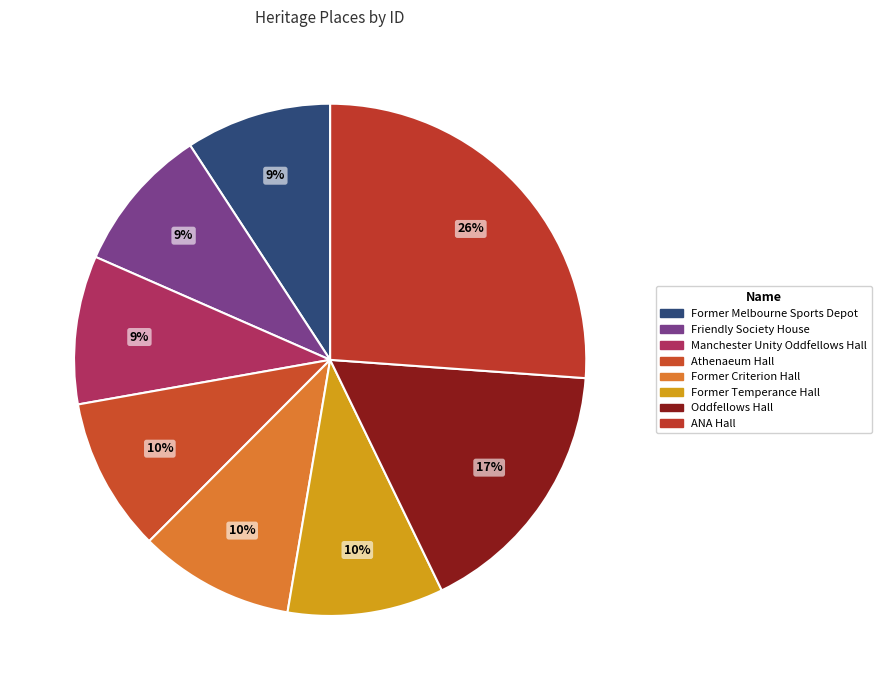

To the nearest percent, what portion does Oddfellows Hall represent?

17%